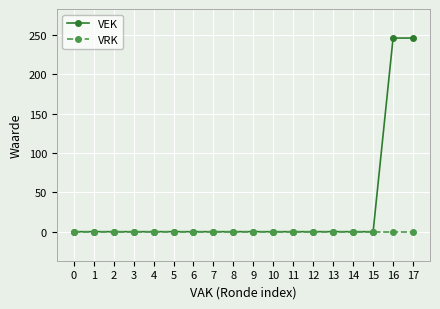

What are all the series names shown in the legend?

VEK, VRK